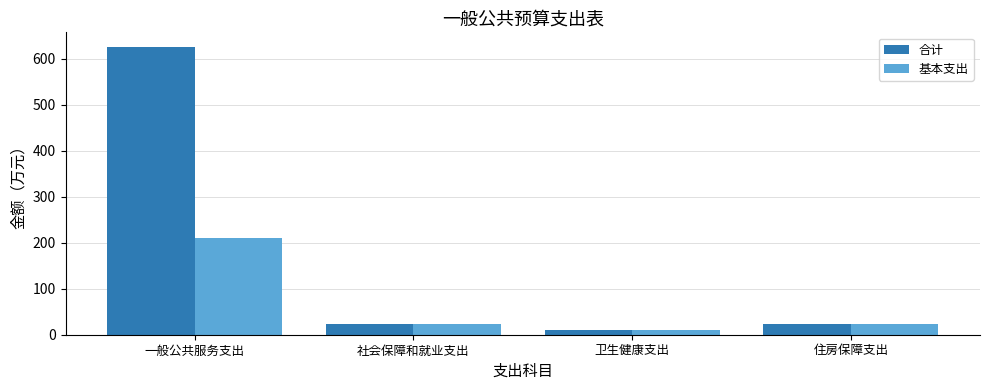

What is the sum of all 基本支出 values?

267.0